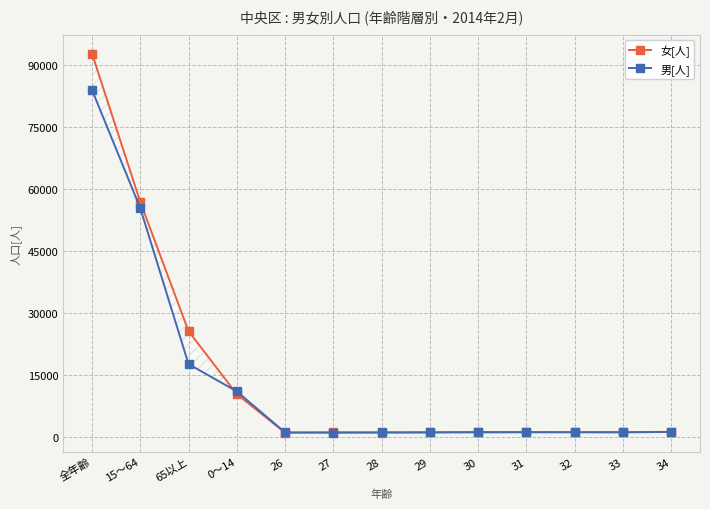

Where do 女[人] and 男[人] first cross each other?

65以上 and 0～14